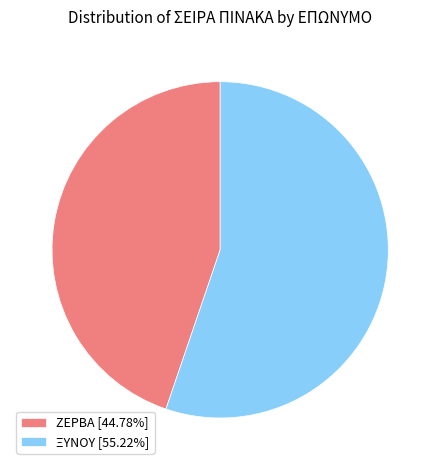

What is the ratio of the value at ΖΕΡΒΑ [44.78%] to the value at ΞΥΝΟΥ [55.22%]?

0.8